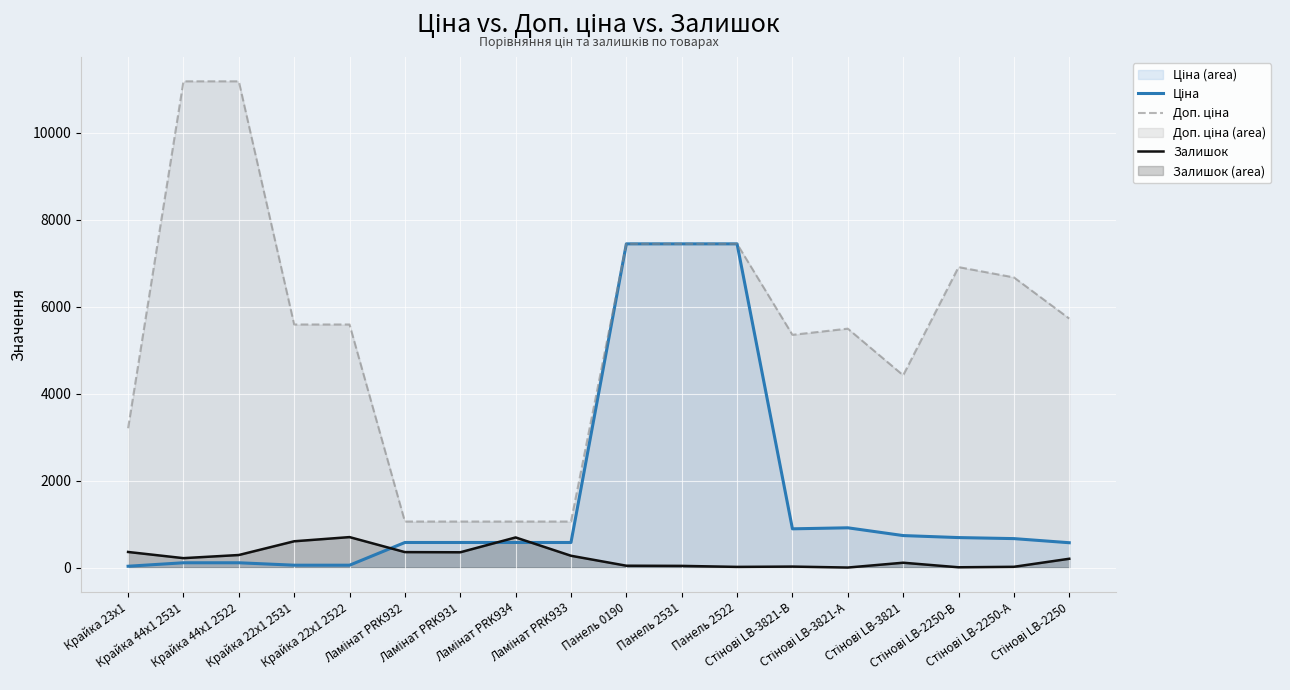

How many lines are shown in the chart?

3